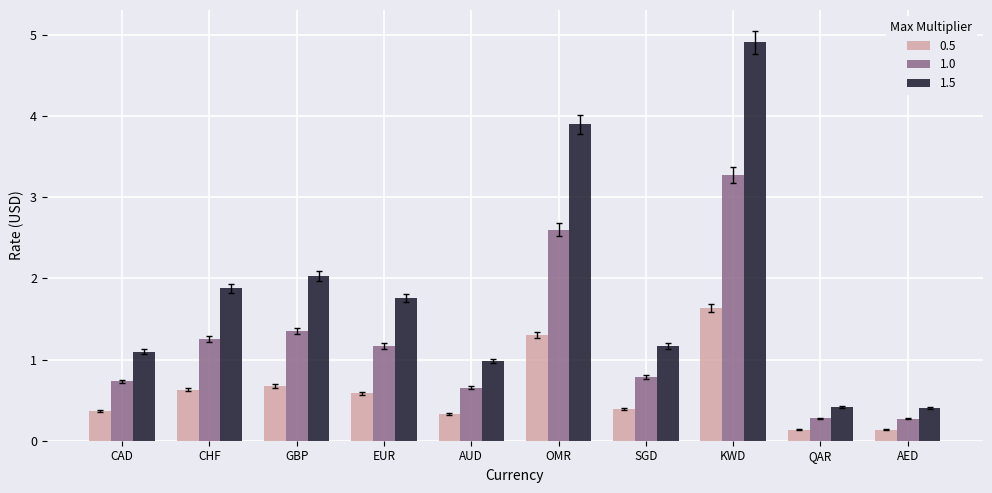

What is the sum of all 1.0 values?

12.4